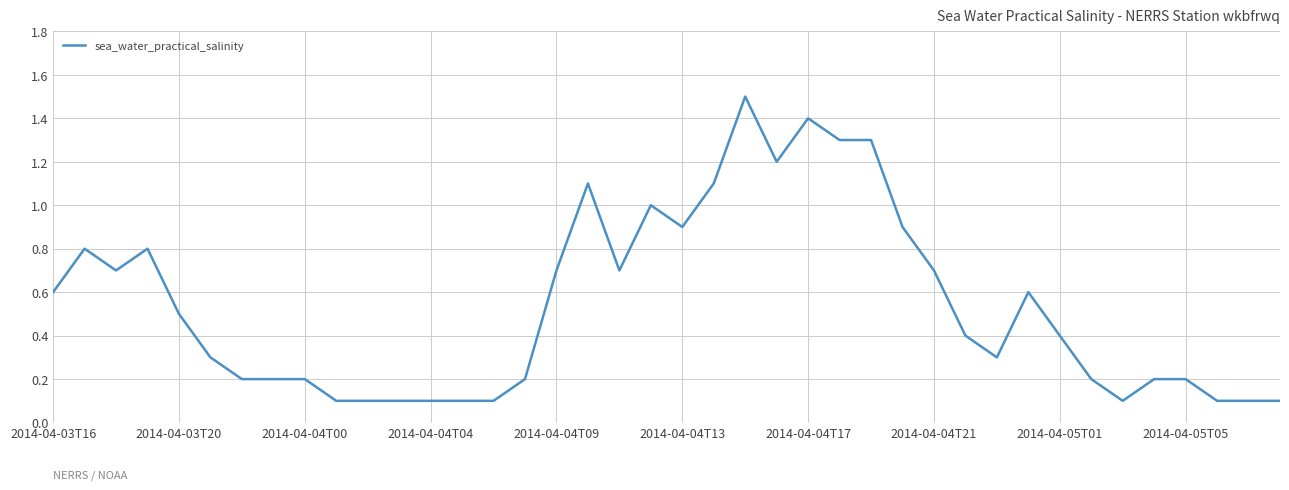

Count the number of categories in the chart.

40